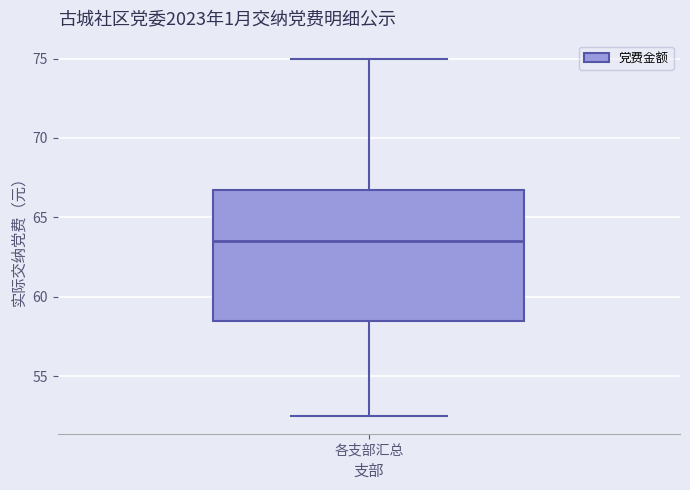

Transcribe this box plot: give where the median line is, the range the box spans, and where the two whiskers end, as read against the y-axis. The values are not printed on the chart, so give them approximately, as read against the axis.

median 63.5, box 58.5 to 67.0, whiskers 52.5 to 75.0